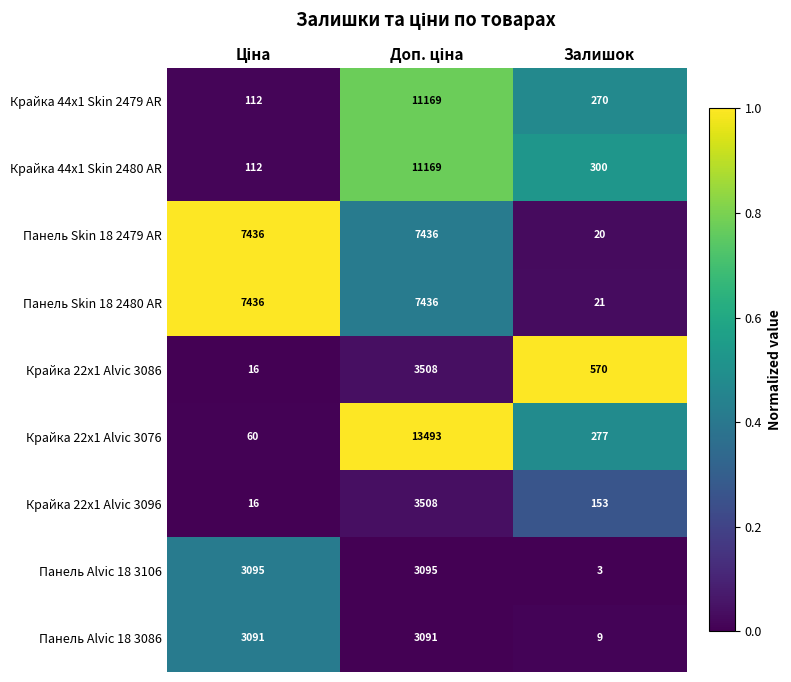

What is the sum of all Крайка 22x1 Alvic 3096 values?

3677